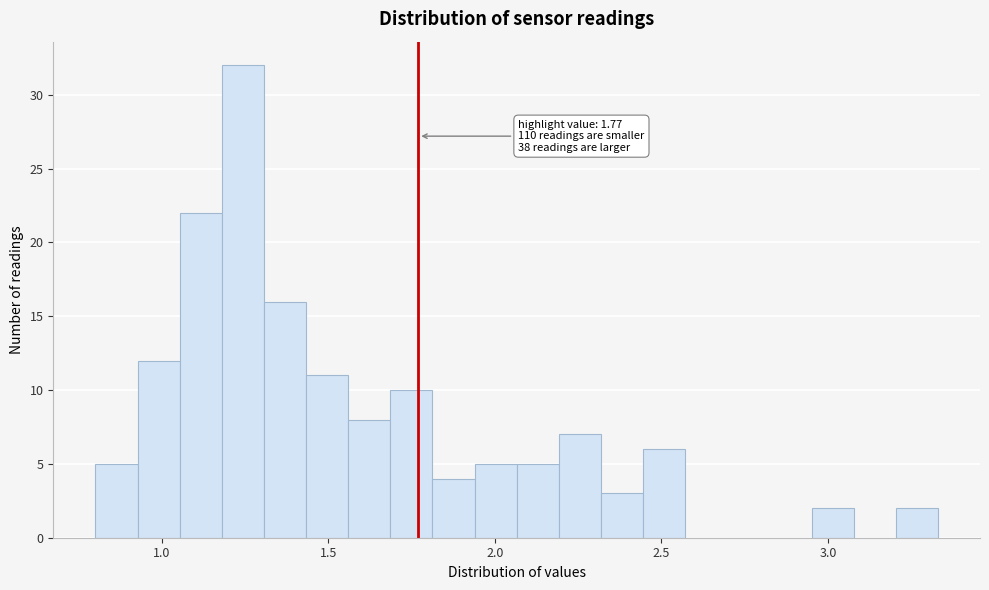

Around what value on the x-axis is the tallest bar? Give the approximate position of its centre, as read against the axis.

1.25